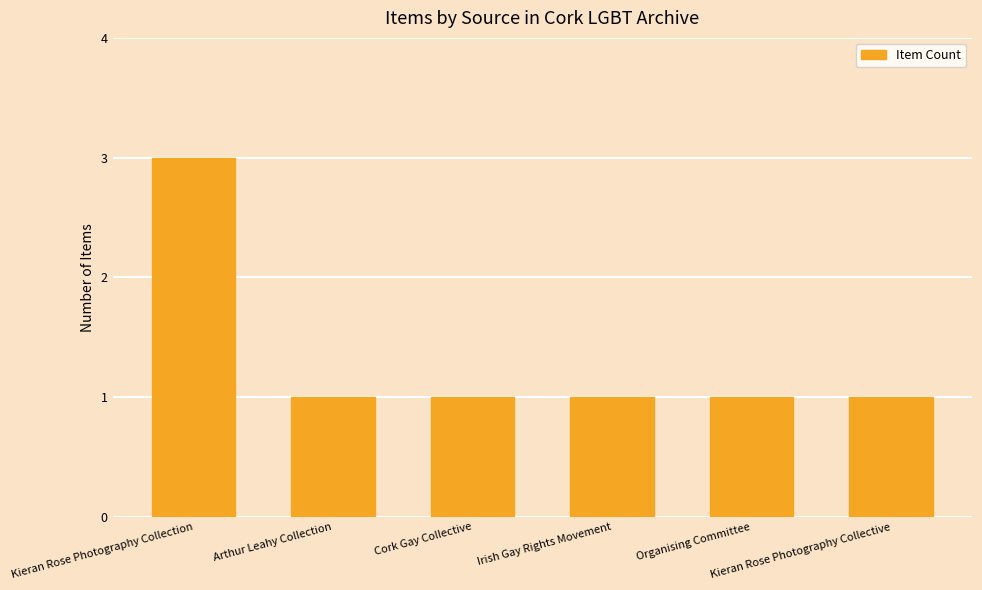

How many values are between 1 and 2?

5